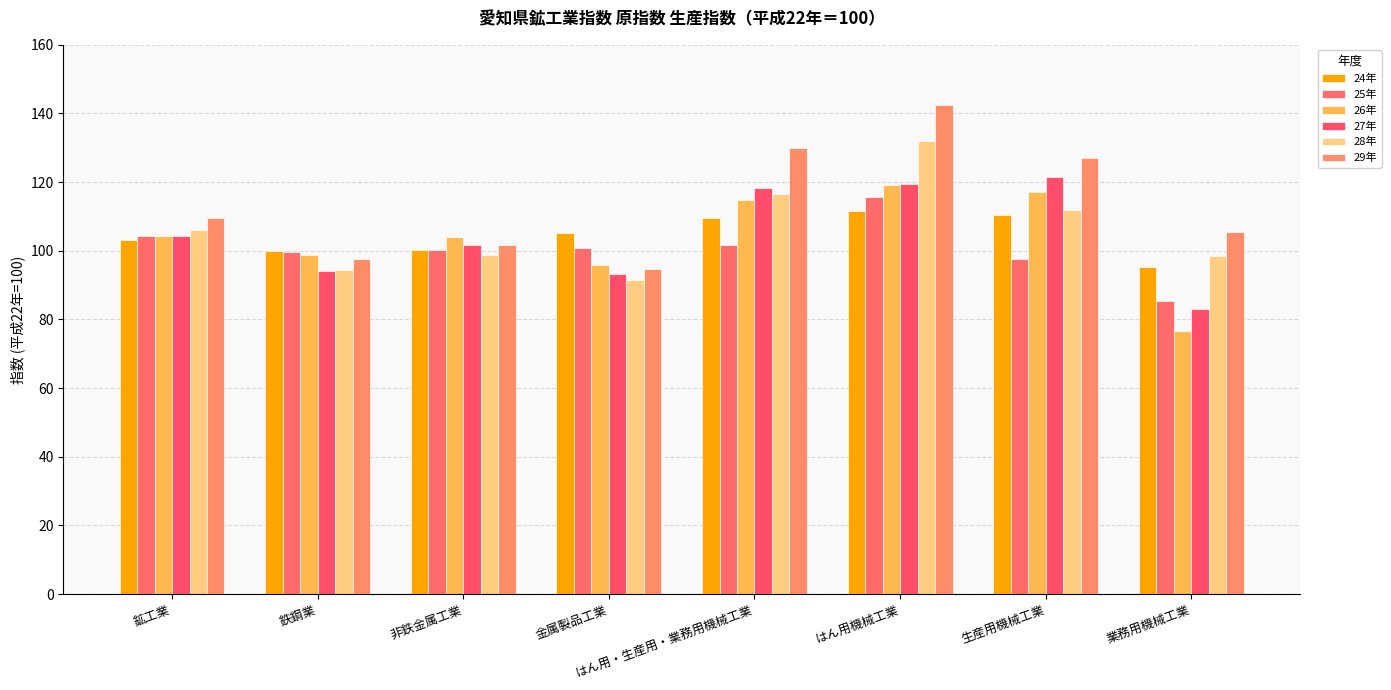

Rank the series at 業務用機械工業 from highest to lowest value.

29年, 28年, 24年, 25年, 27年, 26年